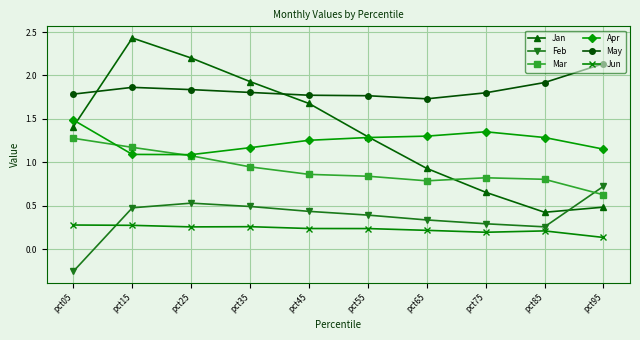

Which label corresponds to the smallest value in the chart?

pct05